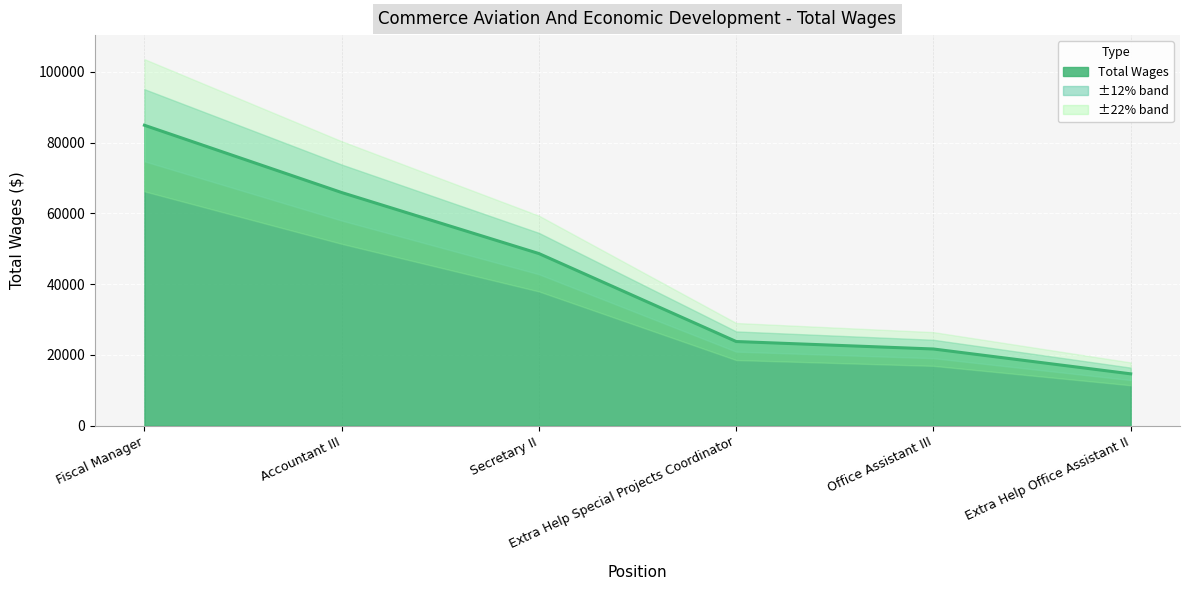

Does the chart display data point markers on the line(s)?

No